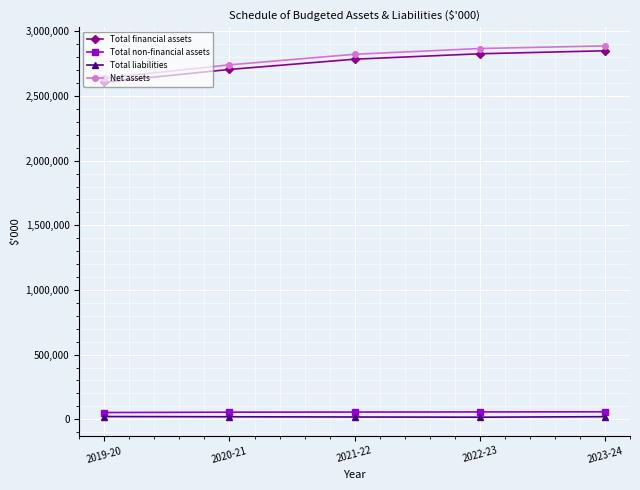

True or false: Total financial assets and Total non-financial assets intersect in this chart.

False